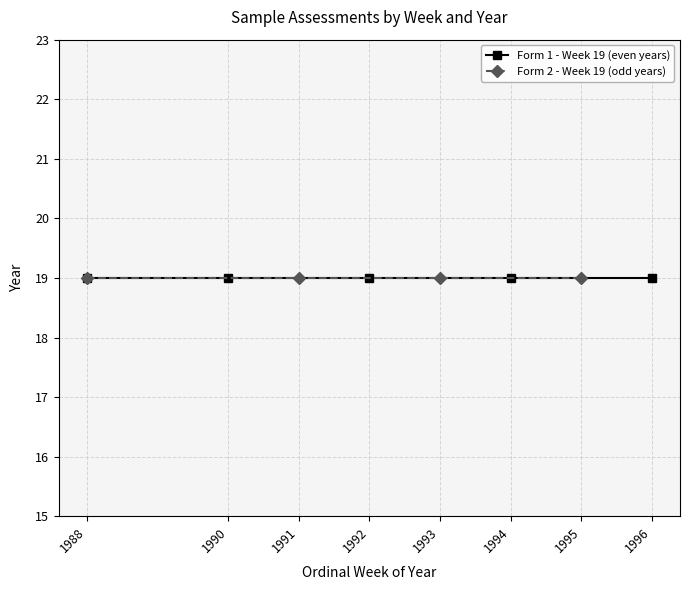

Which category has the lowest value across all series?

1996